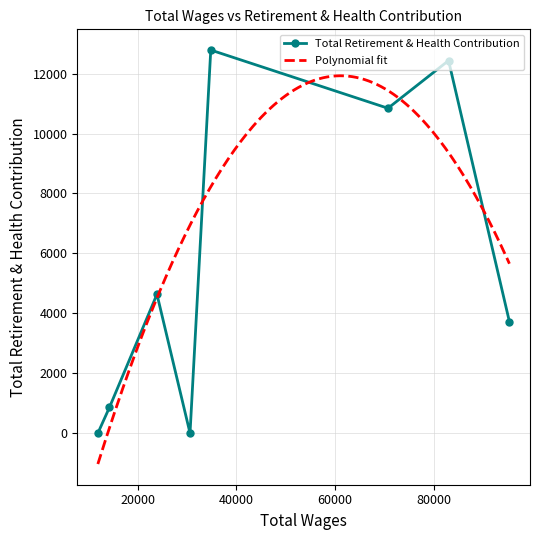

Read the value at Director Of Finance.

12435